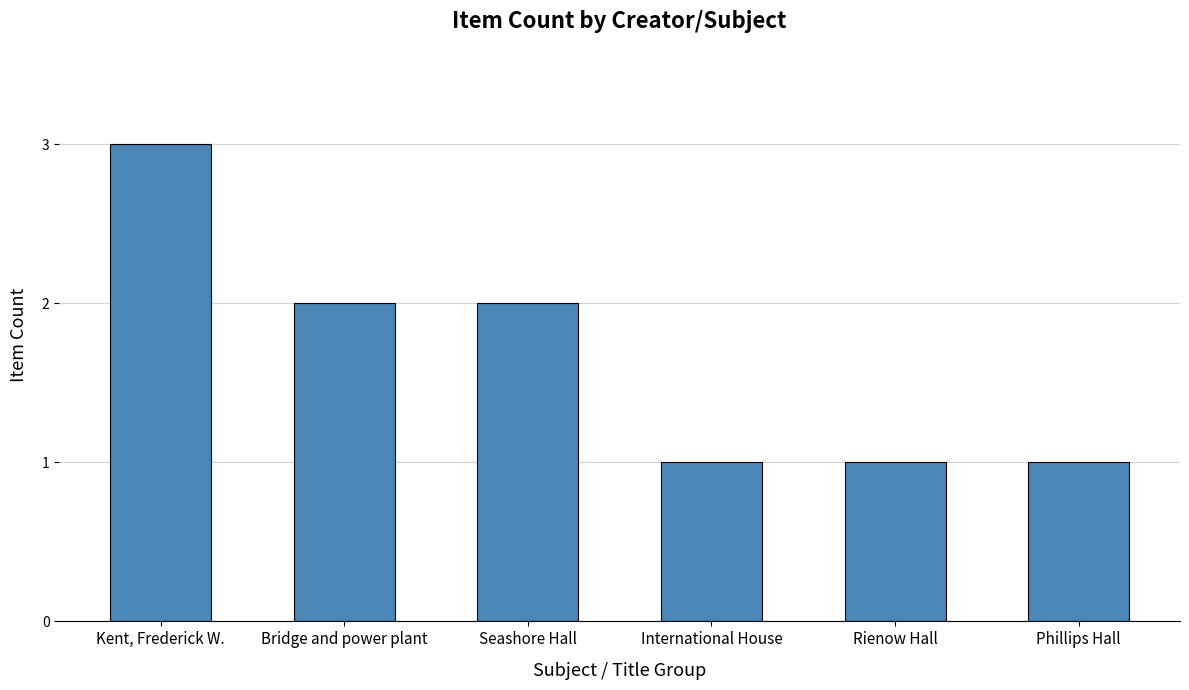

Which label corresponds to the largest value in the chart?

Kent, Frederick W.